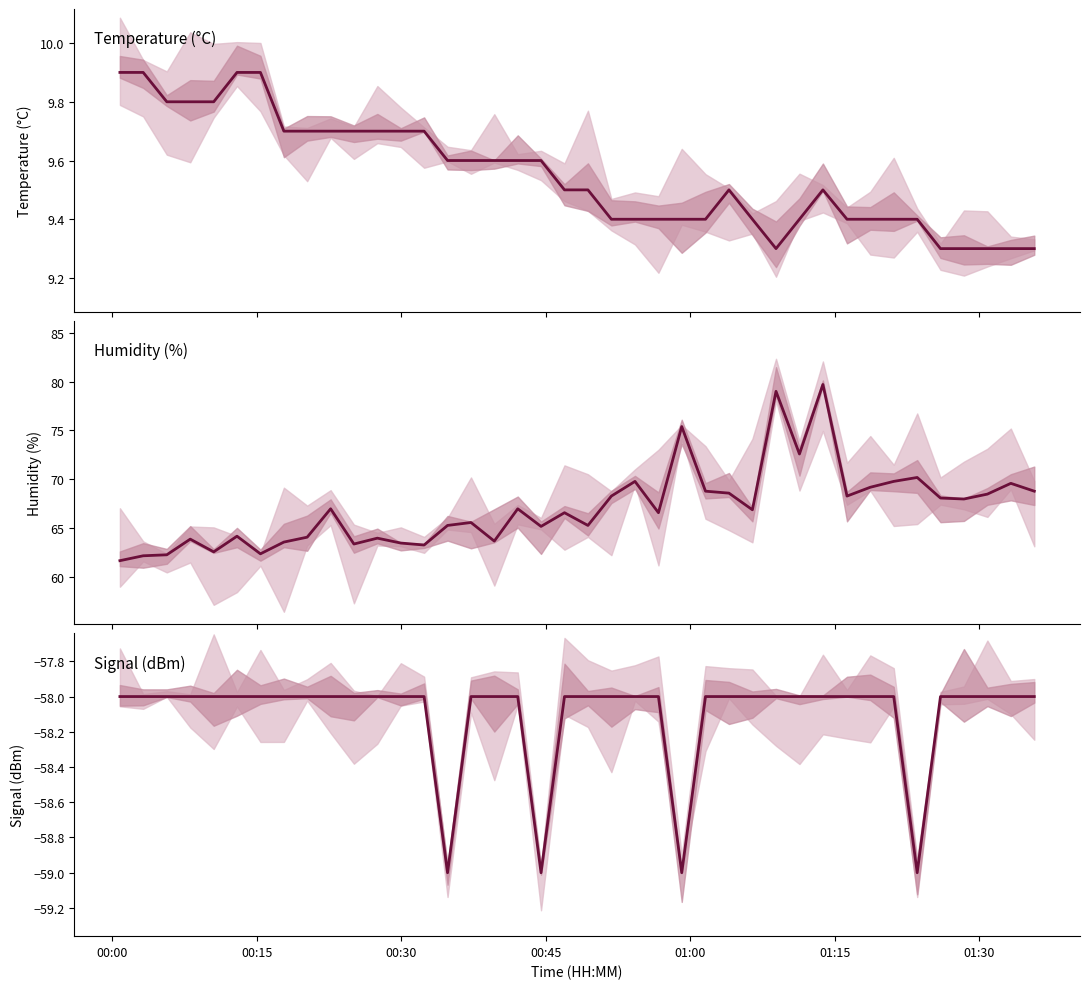

What is the difference between the maximum and minimum values in the Signal series?

1.0